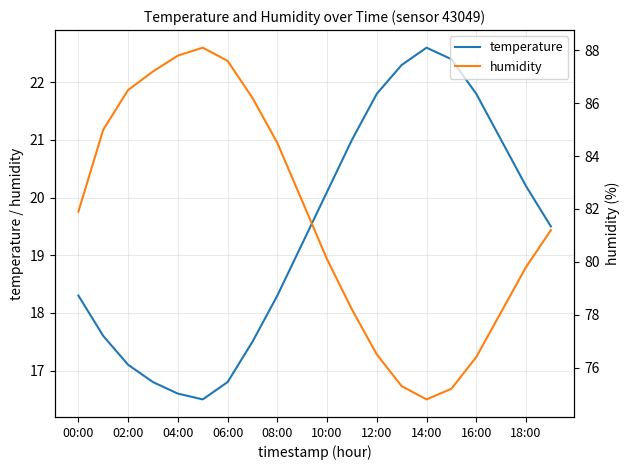

The value of temperature at 02:00 is 17.1. True or false?

True